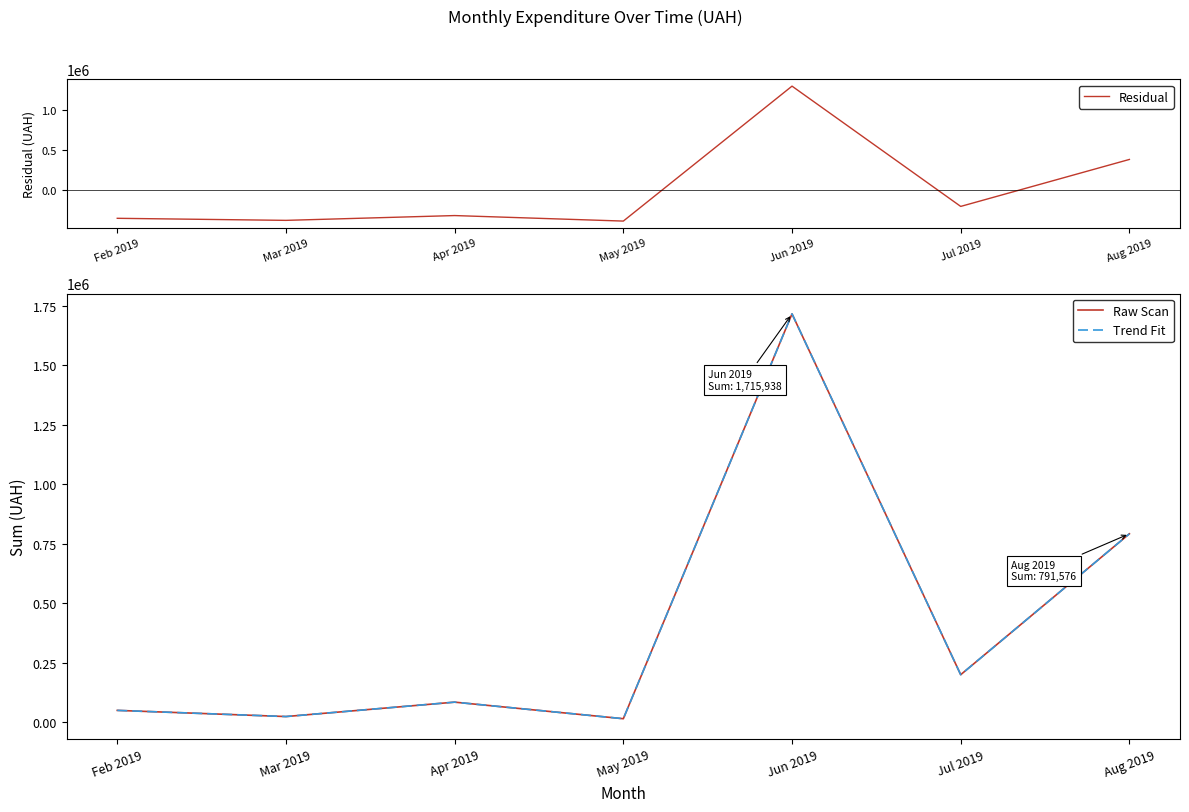

At how many categories does at least one series exceed 1209275?

1